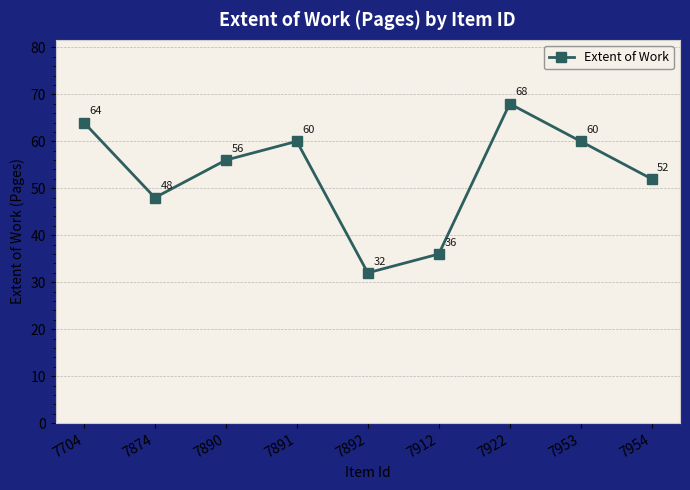

True or false: there are more than 0 points higher than both neighbors.

True